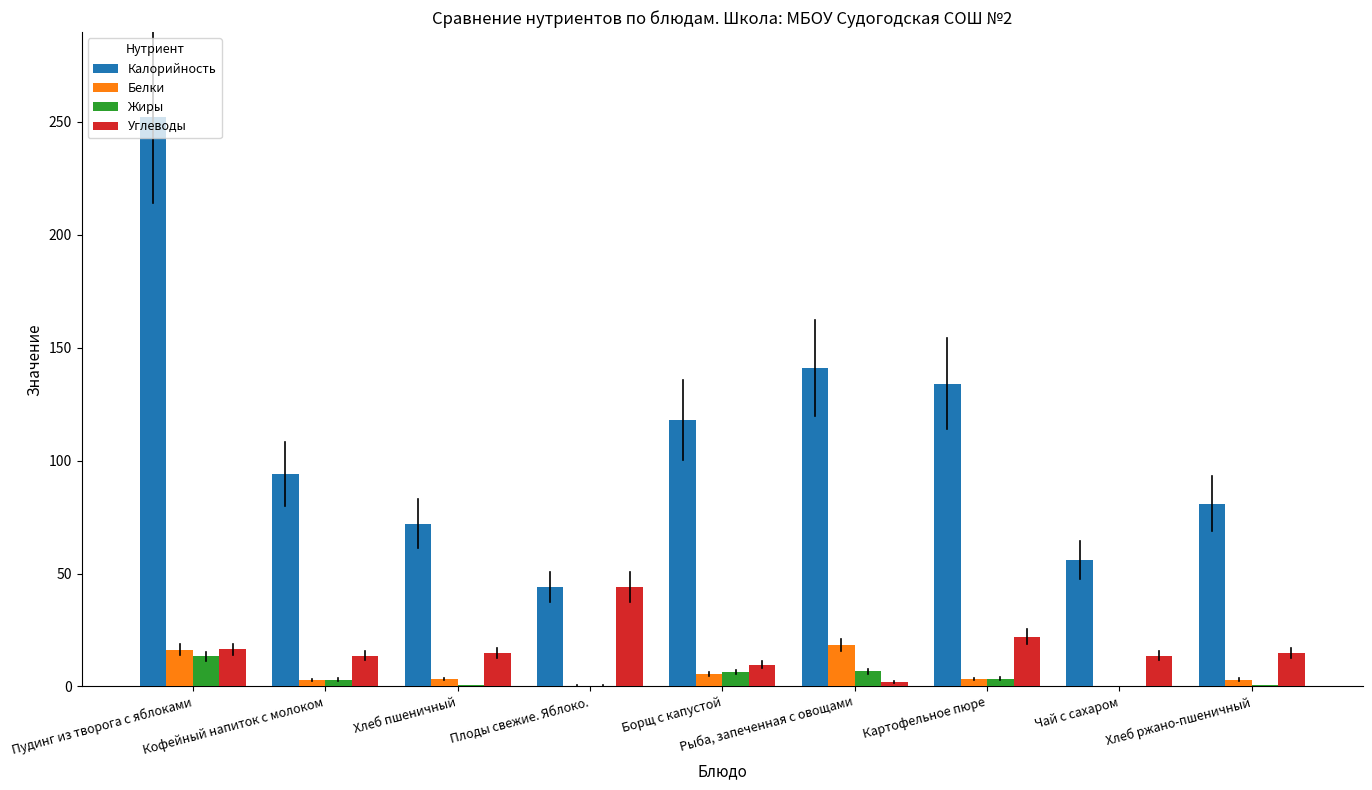

True or false: Калорийность has a value of 44.0 at Плоды свежие. Яблоко..

True